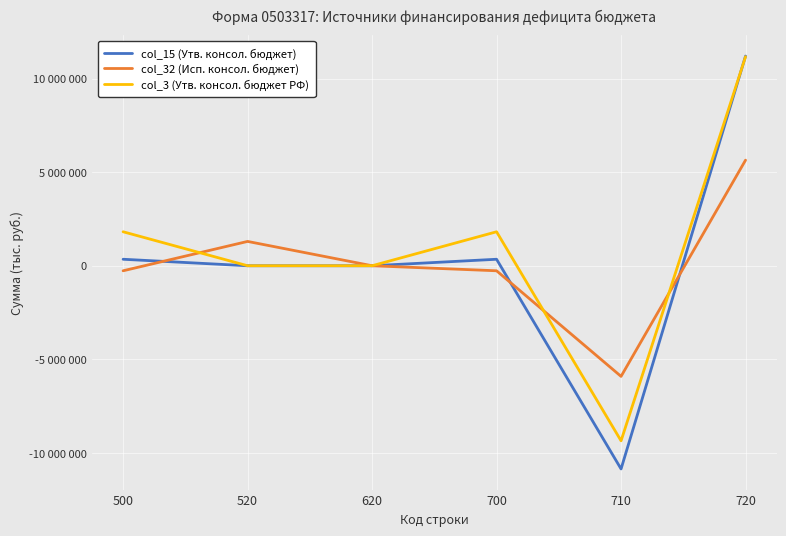

What are all the series names shown in the legend?

col_15 (Утв. консол. бюджет), col_32 (Исп. консол. бюджет), col_3 (Утв. консол. бюджет РФ)